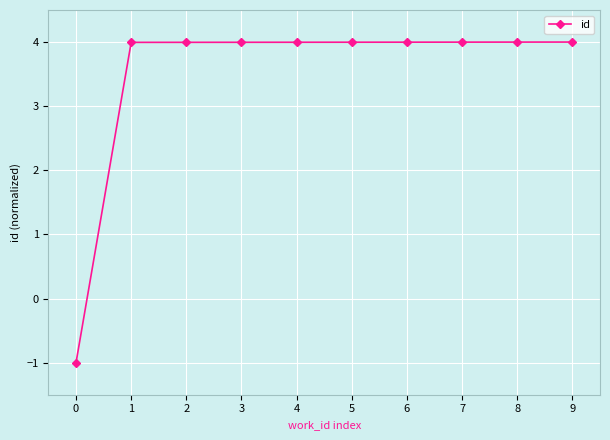

Does the chart display data point markers on the line(s)?

Yes